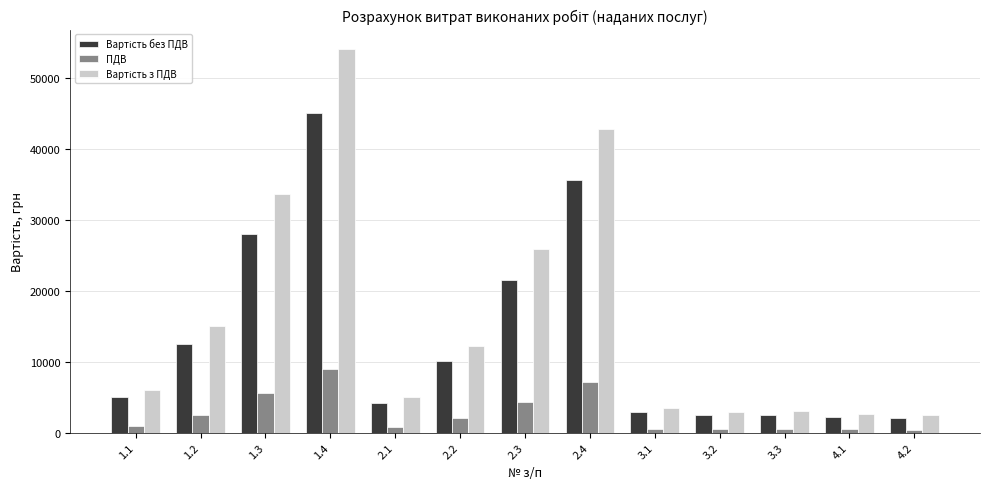

What is the spread (max minus min) of values at 2.2?

10129.8